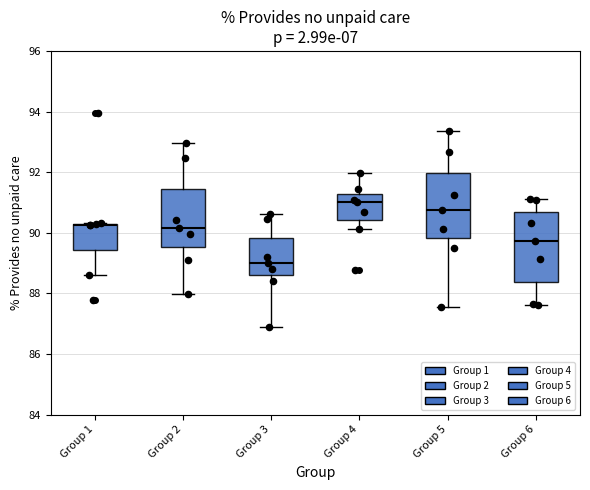

Where does the upper whisker of the box for Group 2 end on the y-axis? The values are not printed on the chart, so give them approximately, as read against the axis.

93.0